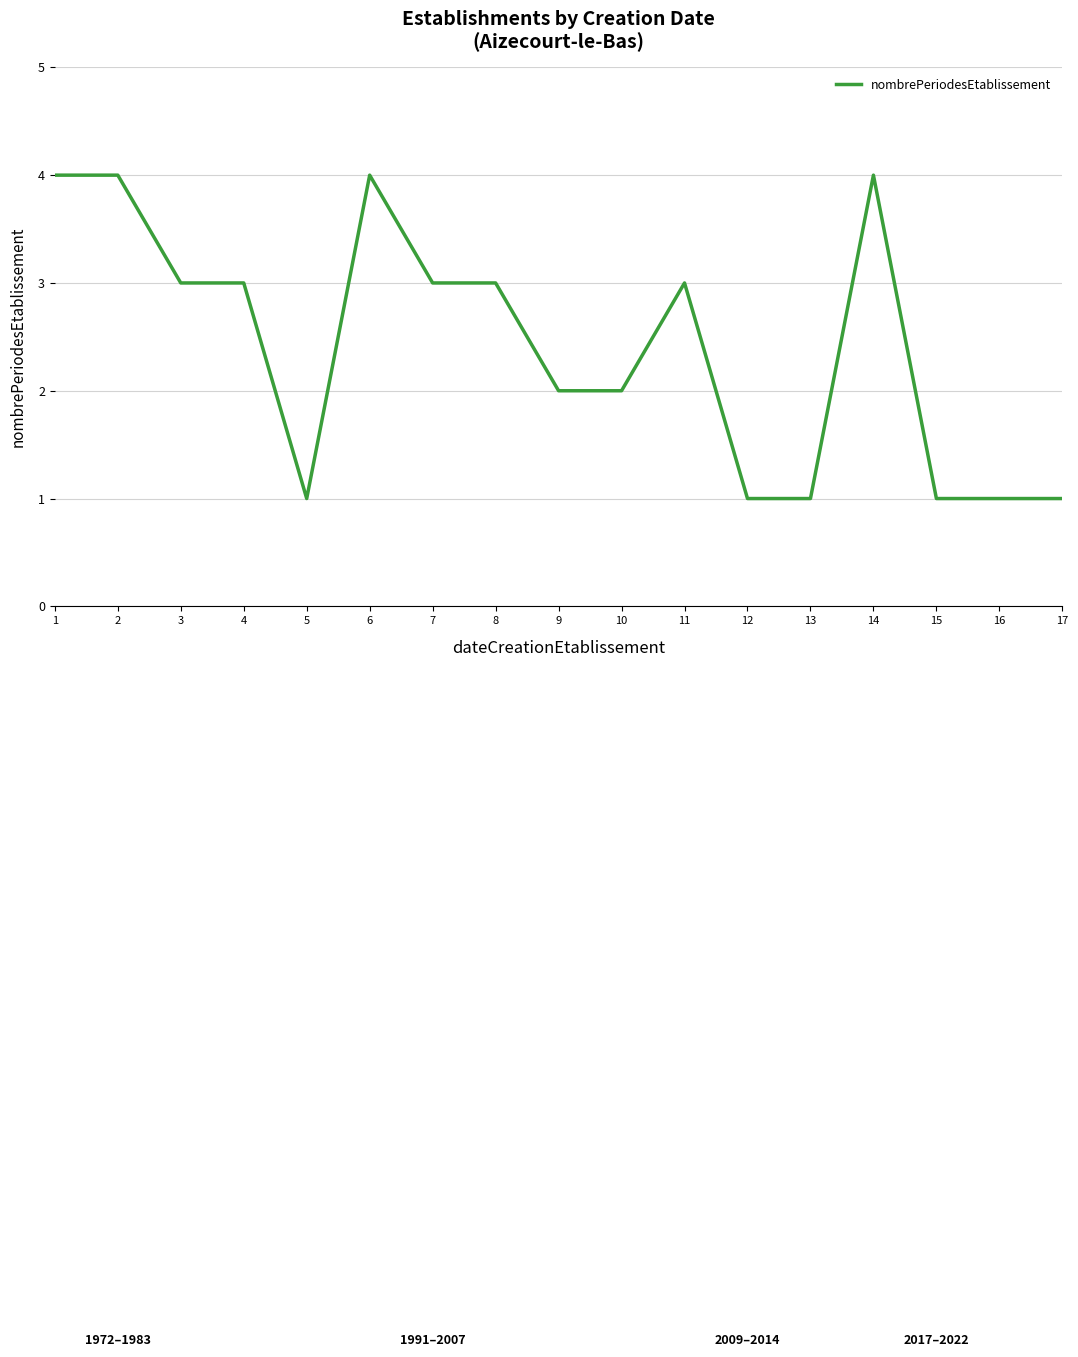

What is the ratio of the value at 17 to the value at 10?

0.5